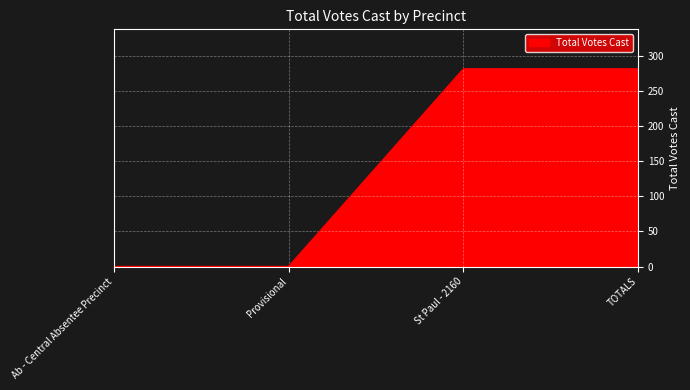

What is the greatest value displayed?

282